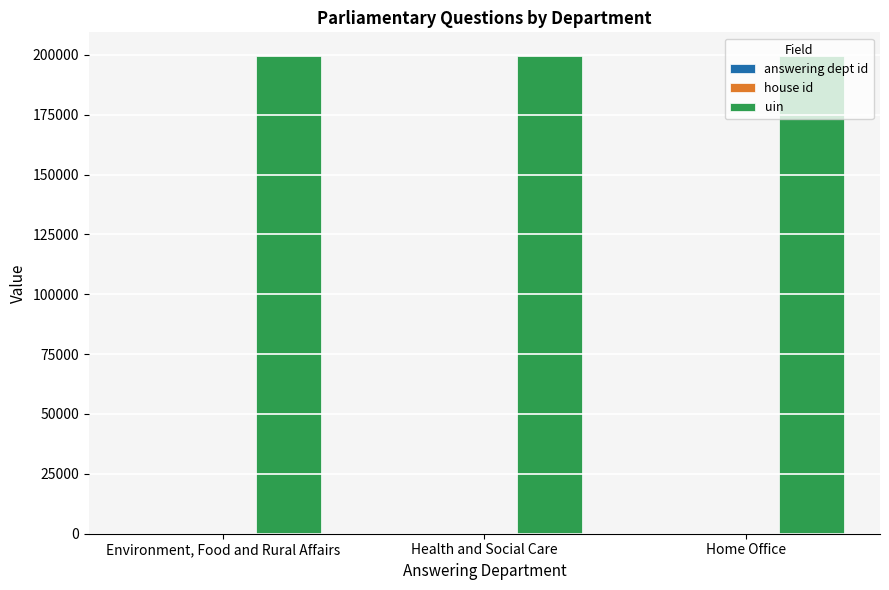

Which series has the largest total across all categories?

uin